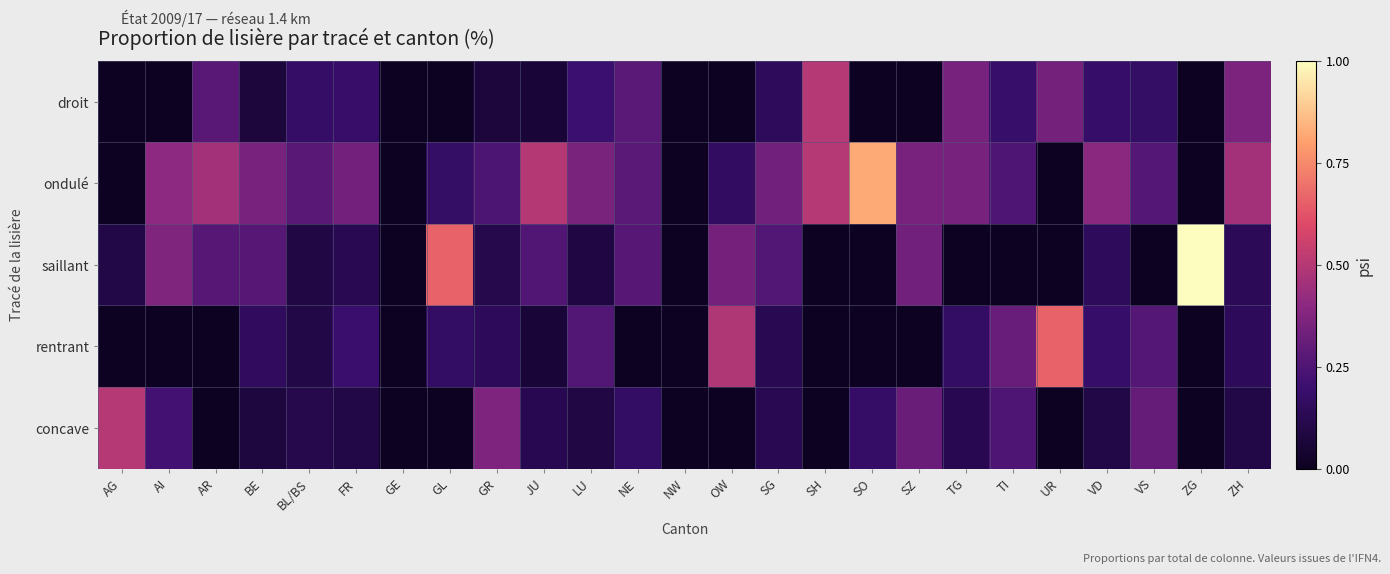

Which series has the largest total across all categories?

ondulé